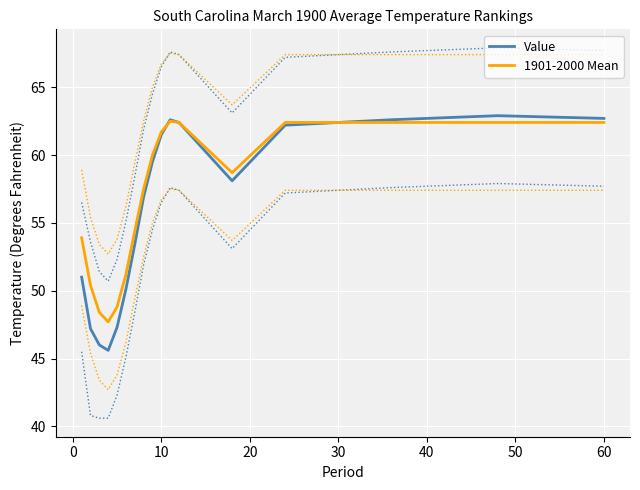

What are all the series names shown in the legend?

Value, 1901-2000 Mean